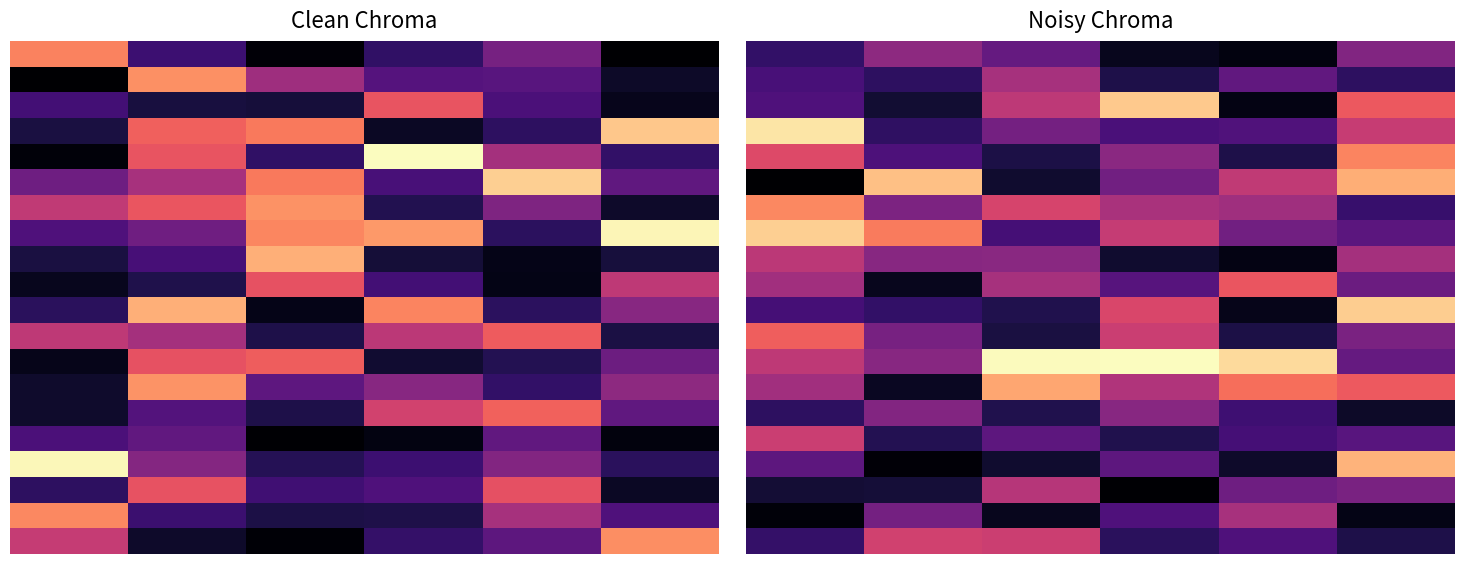

What is the difference between the maximum and minimum values in the row_1 series?

1.0